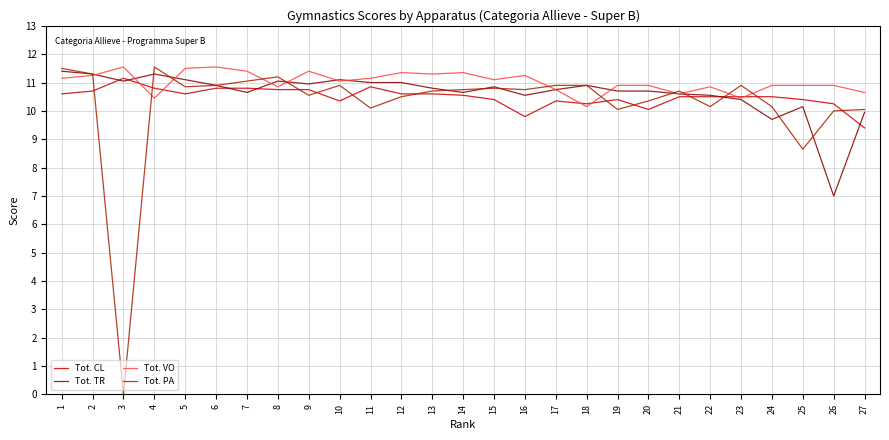

What is the highest value of the Tot. TR series?

11.4